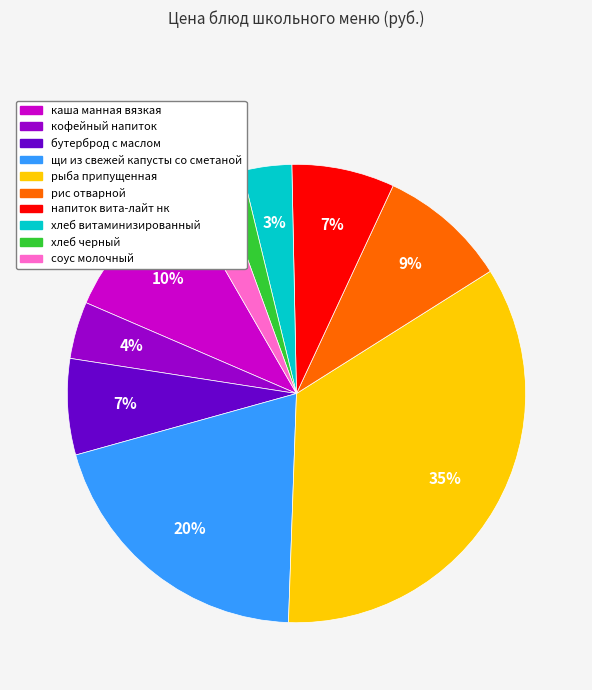

Which category has the biggest portion of the pie?

рыба припущенная